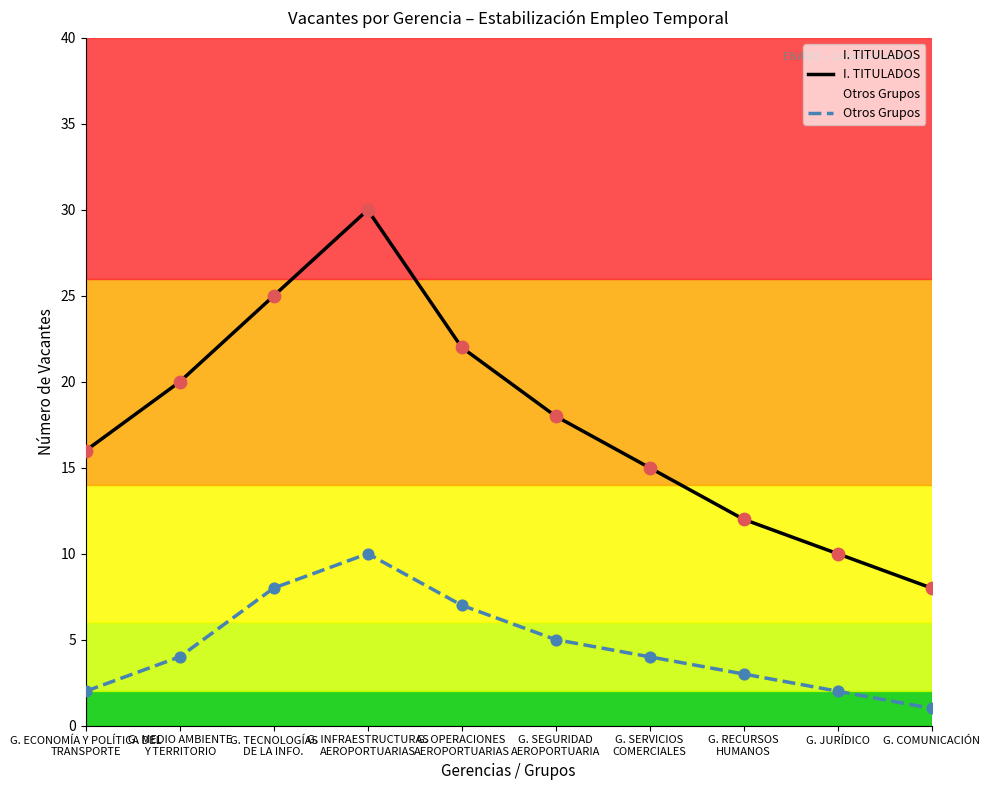

Is the value of Otros Grupos at G. MEDIO AMBIENTE
Y TERRITORIO greater than the value of I. TITULADOS at G. JURÍDICO?

No